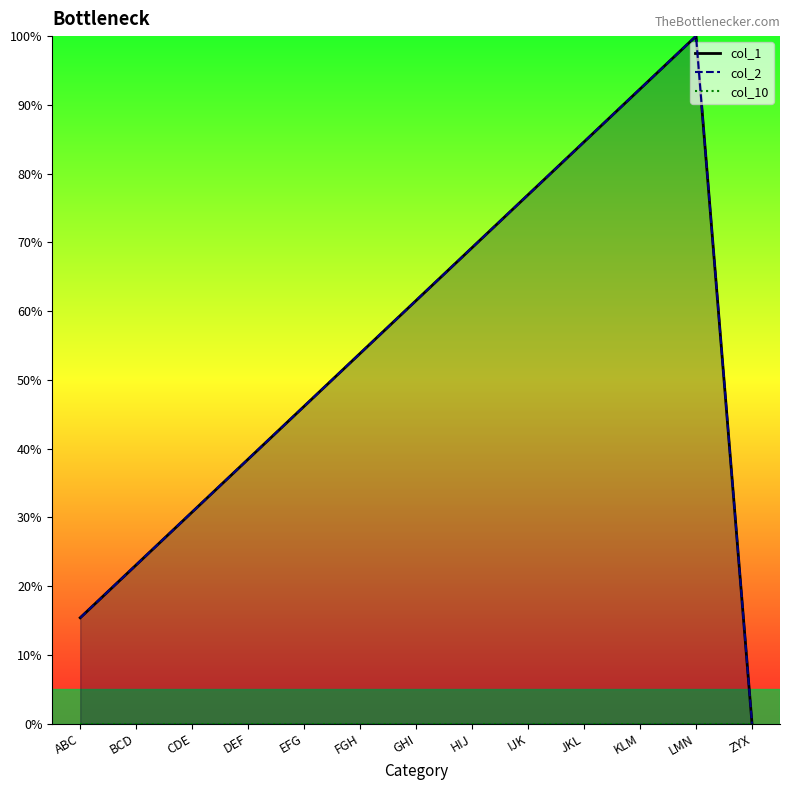

How many intersections are there between col_2 and col_1?

1